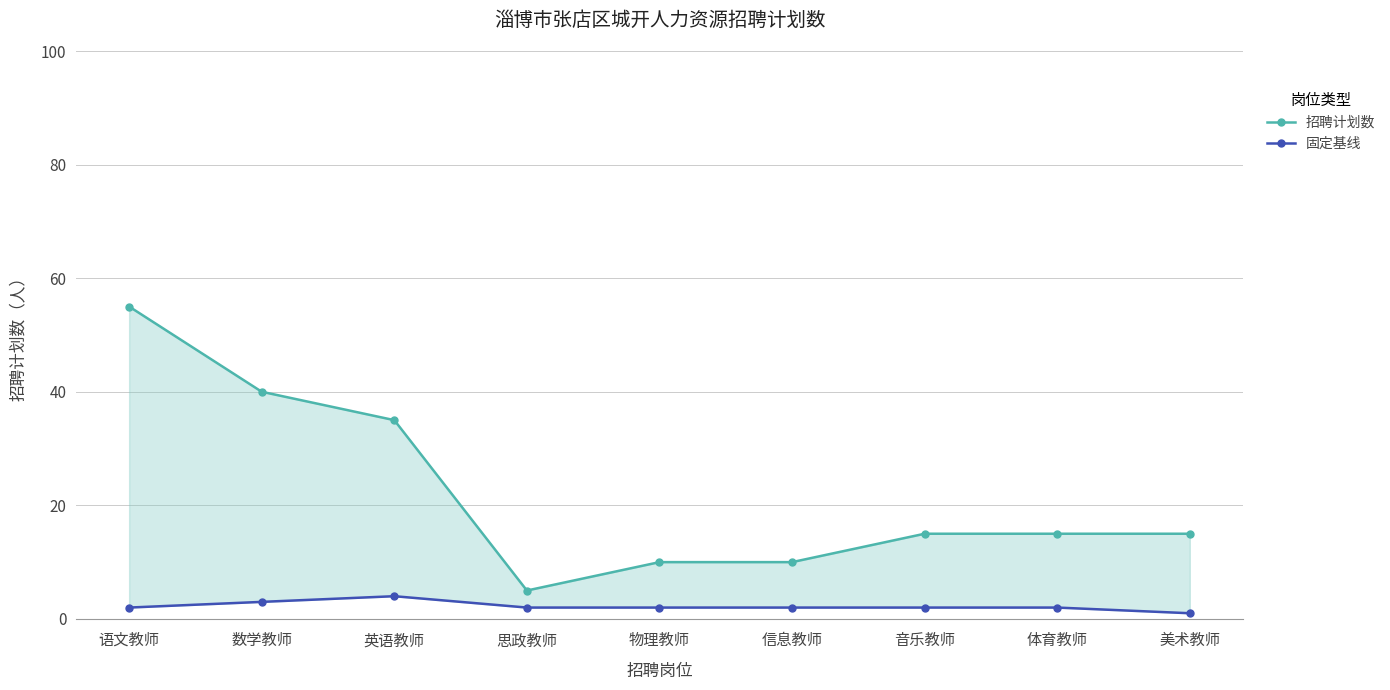

What is the average value of the 固定基线 series?

2